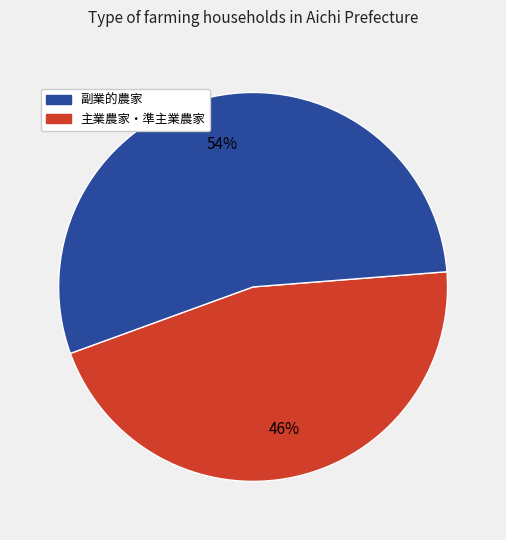

To the nearest percent, what is the average slice percentage?

50%